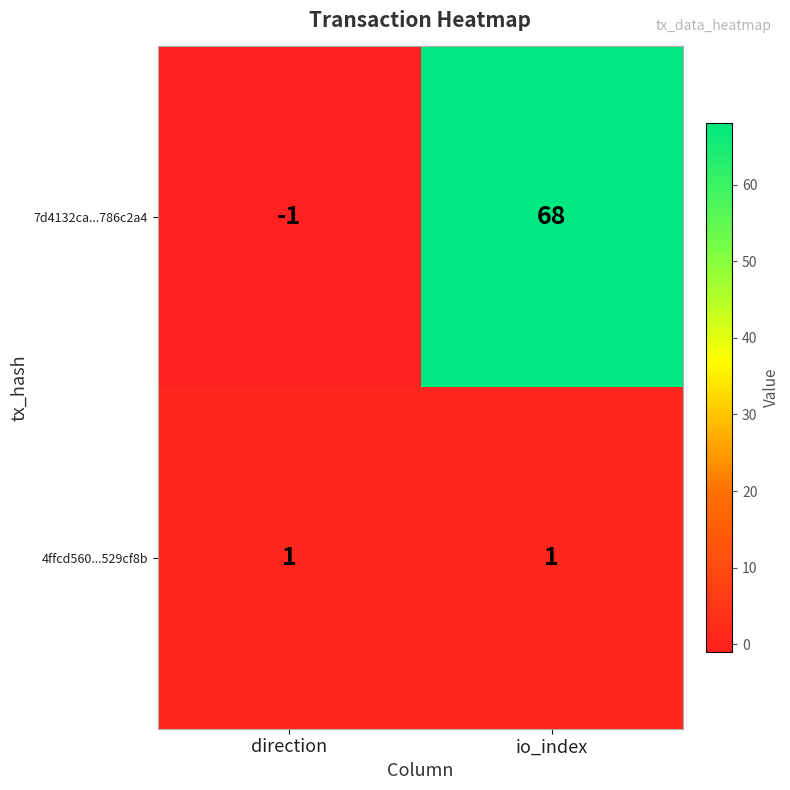

What is the difference between the maximum and minimum values in the 7d4132ca...786c2a4 series?

69